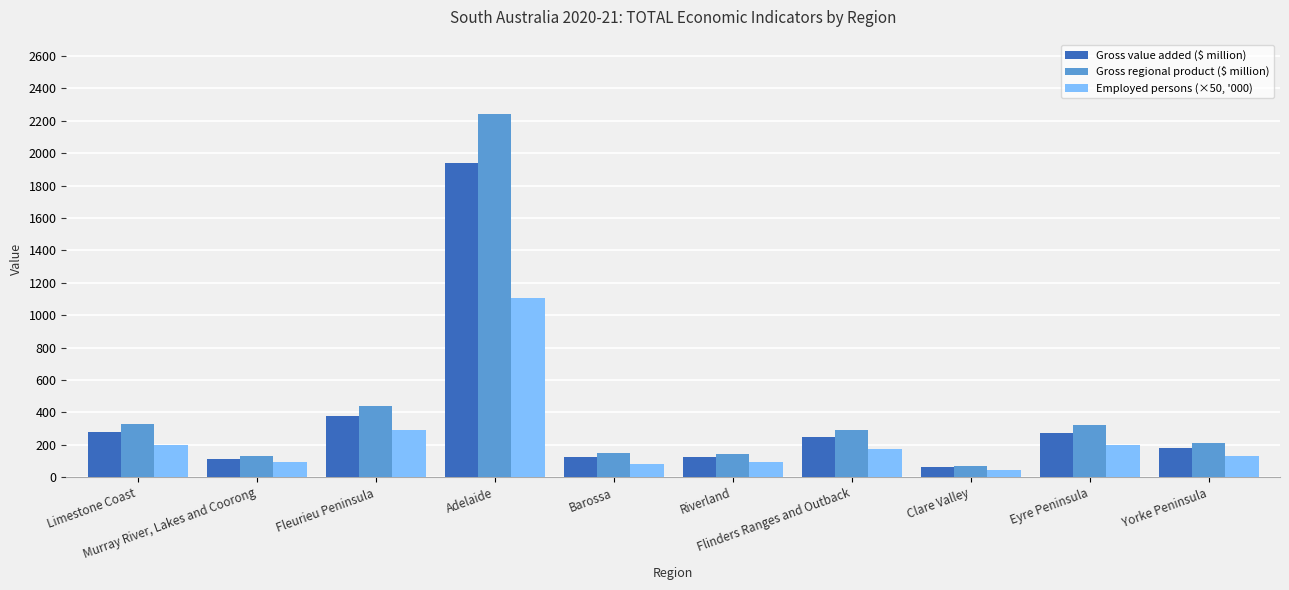

What is the highest value of the Employed persons (×50, '000) series?

1108.2